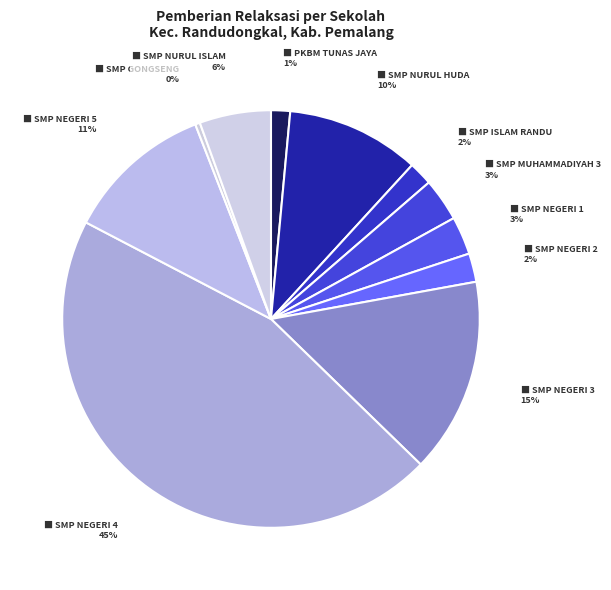

Which category has the smallest portion of the pie?

SMP NEGERI GONGSENG SATU ATAP